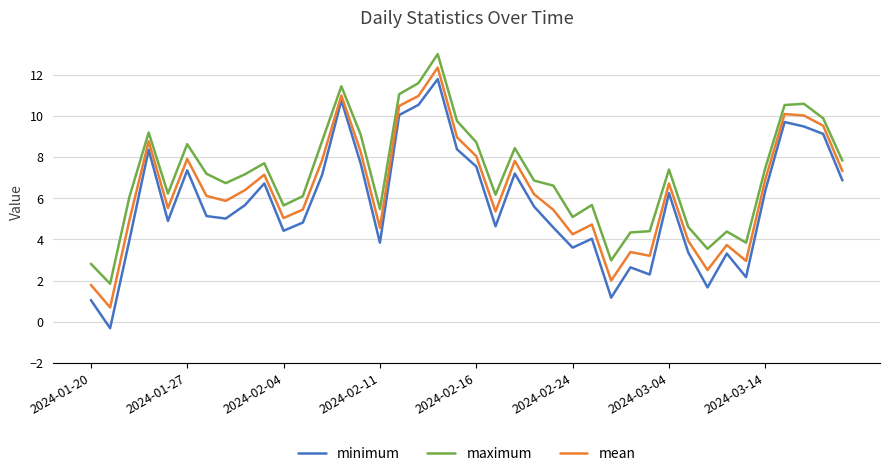

Which series has the largest range (max minus min)?

minimum